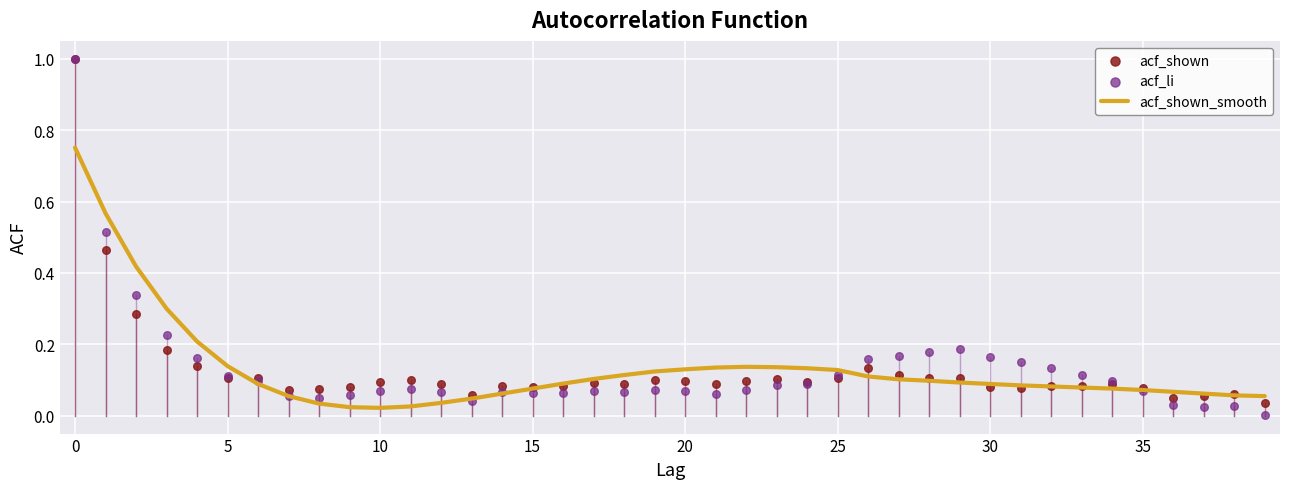

Which series reaches the maximum Y coordinate?

acf_shown